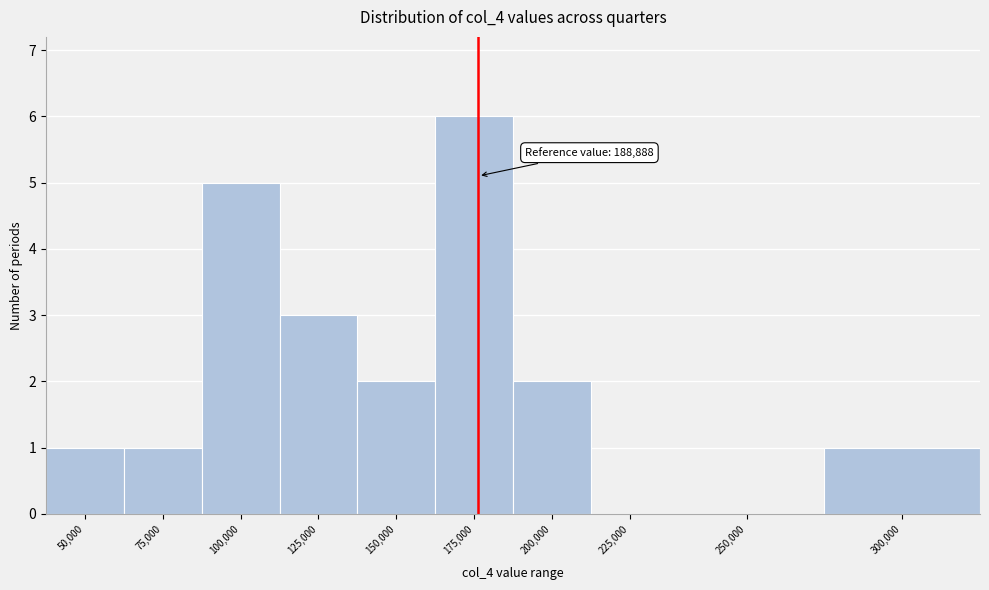

Reading left to right, what are all the values shown in this chart?

50,000=1	75,000=1	100,000=5	125,000=3	150,000=2	175,000=6	200,000=2	225,000=0	250,000=0	300,000=1